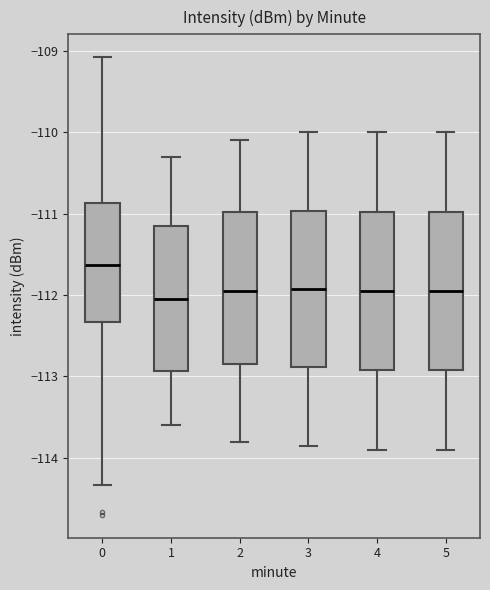

Where does the median line of the box at x = 4 sit on the y-axis? The values are not printed on the chart, so give them approximately, as read against the axis.

-111.9